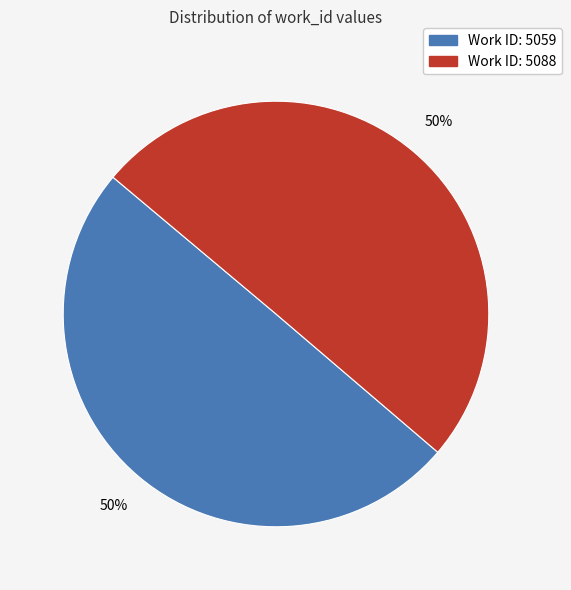

To the nearest percent, what percentage of the pie is Work ID: 5088?

50%